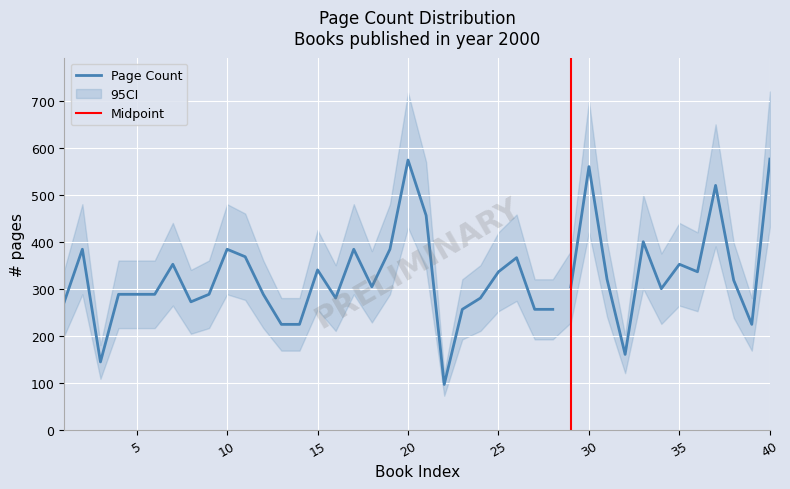

At which category is the sum across all series the highest?

40